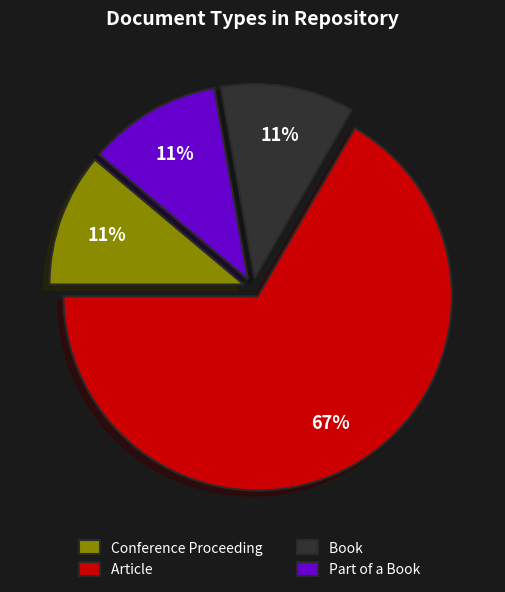

Which has a higher value, Article or Book?

Article